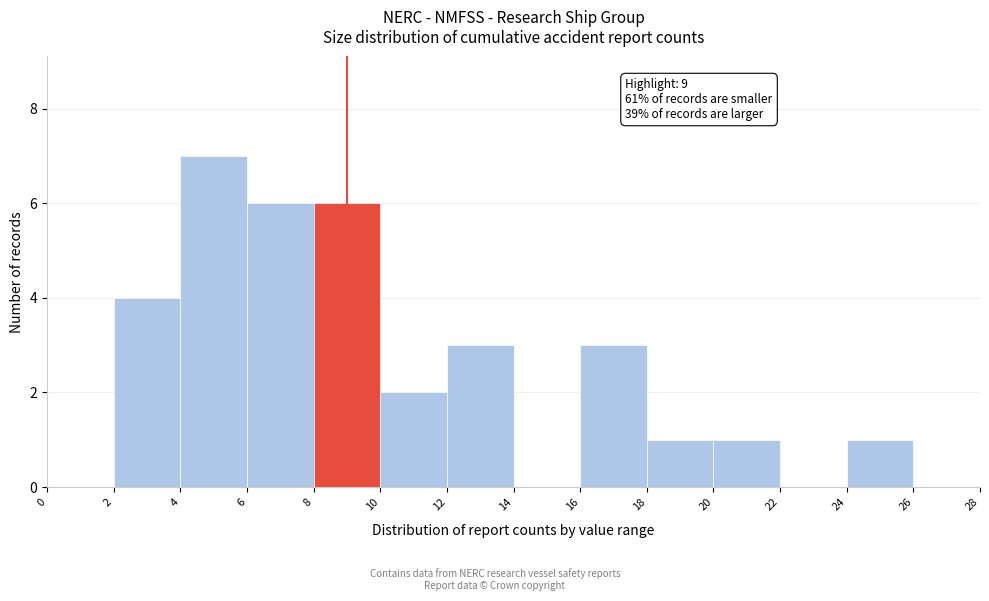

Which range on the x-axis has the tallest bar?

4 to 6